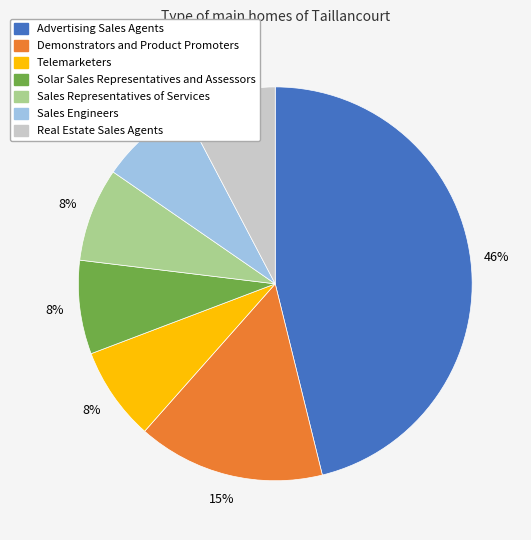

To the nearest percent, what is the average slice percentage?

14%